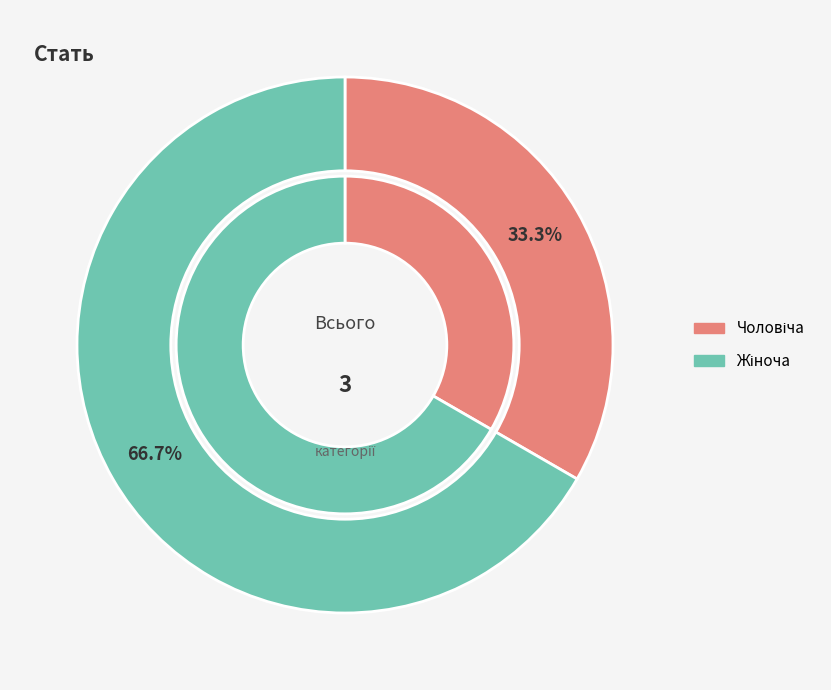

Which category has the biggest portion of the pie?

Жіноча